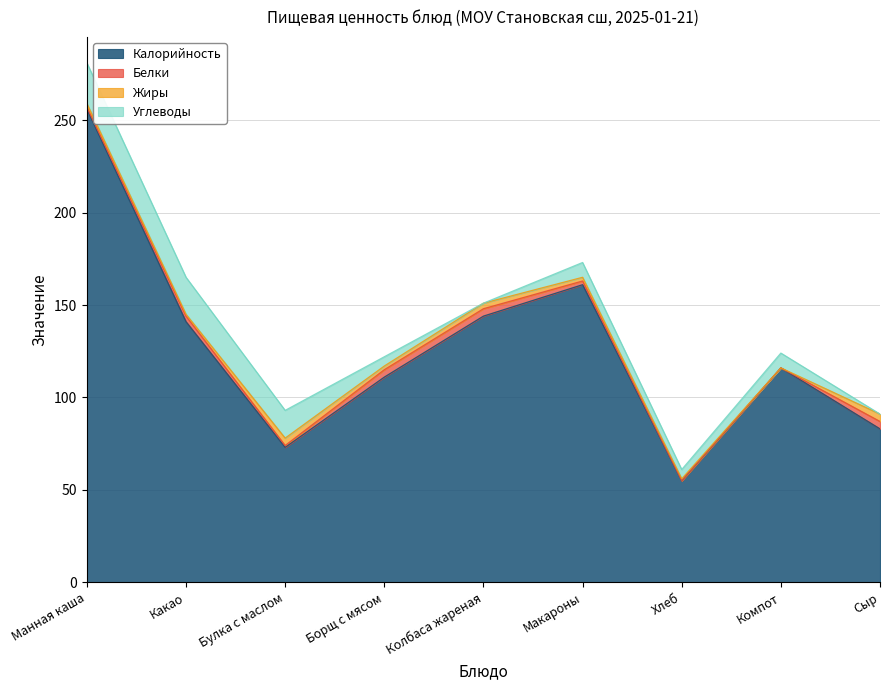

Reading left to right, what are all the values shown in this chart?

Калорийность: 256	141	73	111	144	161	55	116	83
Белки: 1	3	1	4	4	2	0	0	4
Жиры: 2	1	4	2	3	2	1	0	4
Углеводы: 22	20	15	5	0	8	5	8	0